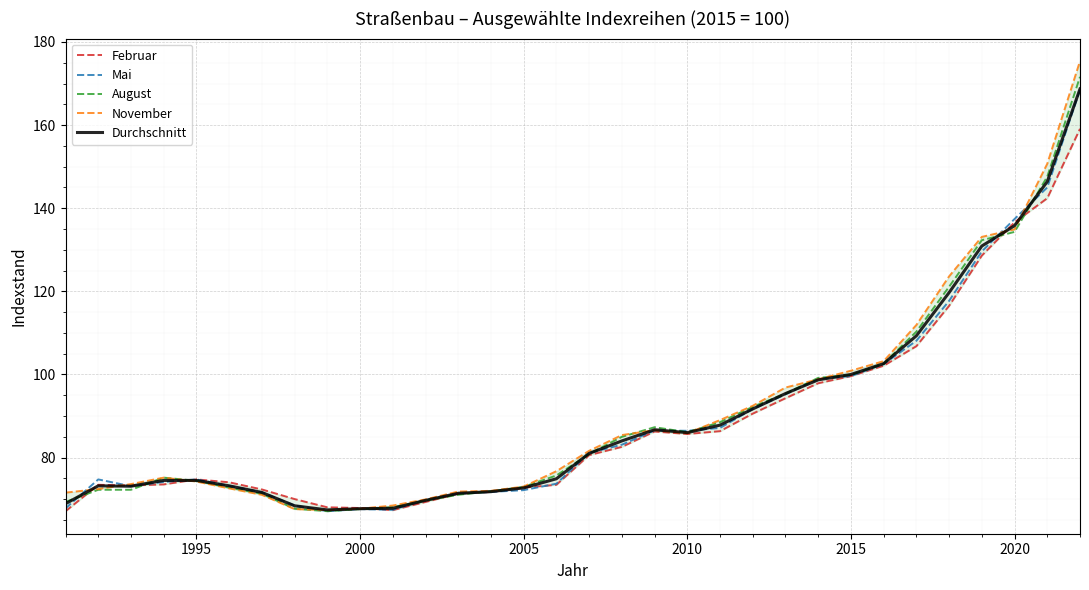

How many data points does each series have?

32